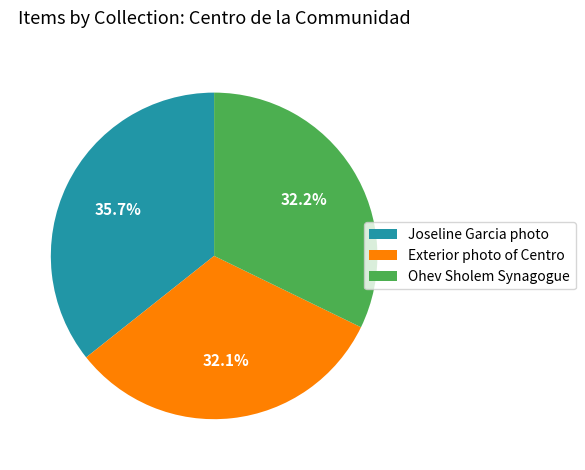

What percentage is the Joseline Garcia photo slice, to the nearest percent?

36%